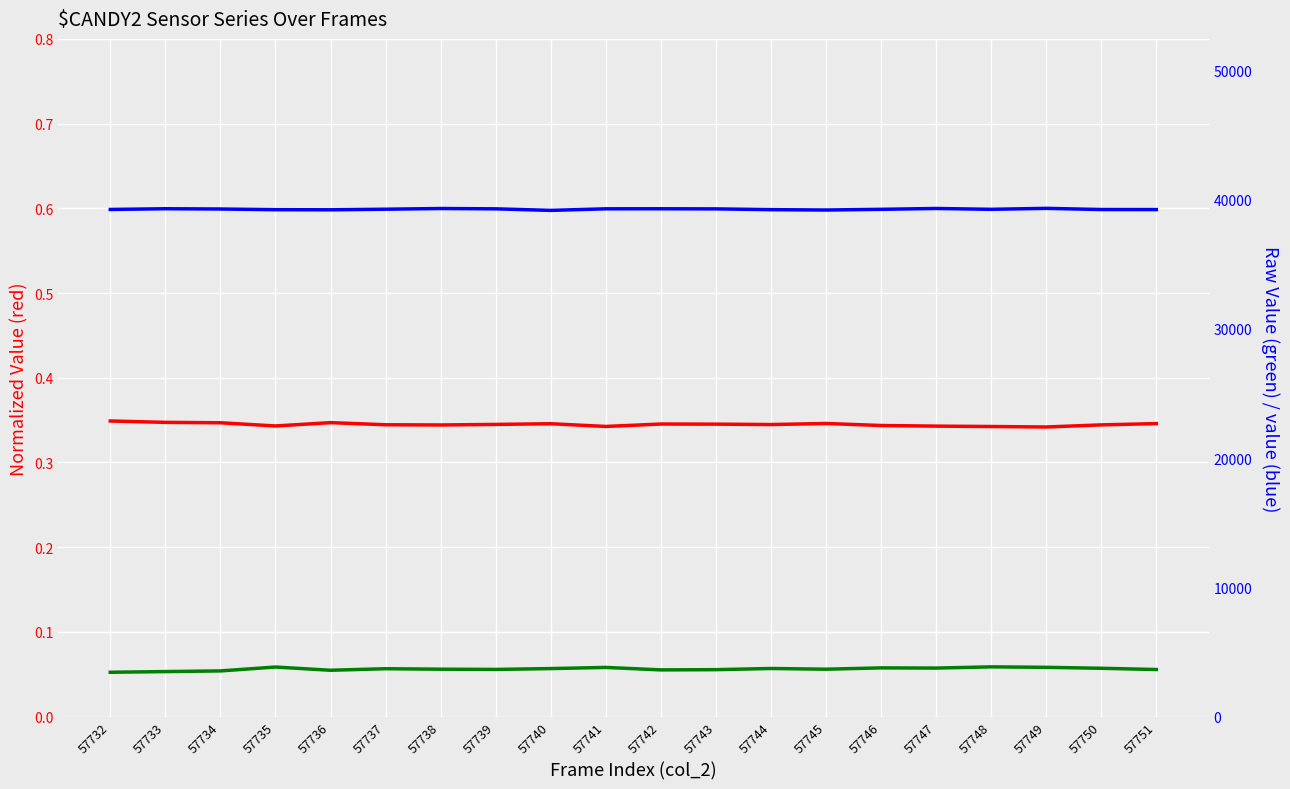

List the labels in order of col_518 value, smallest first.

57749, 57748, 57741, 57747, 57735, 57746, 57738, 57750, 57737, 57744, 57739, 57743, 57742, 57740, 57751, 57745, 57734, 57736, 57733, 57732